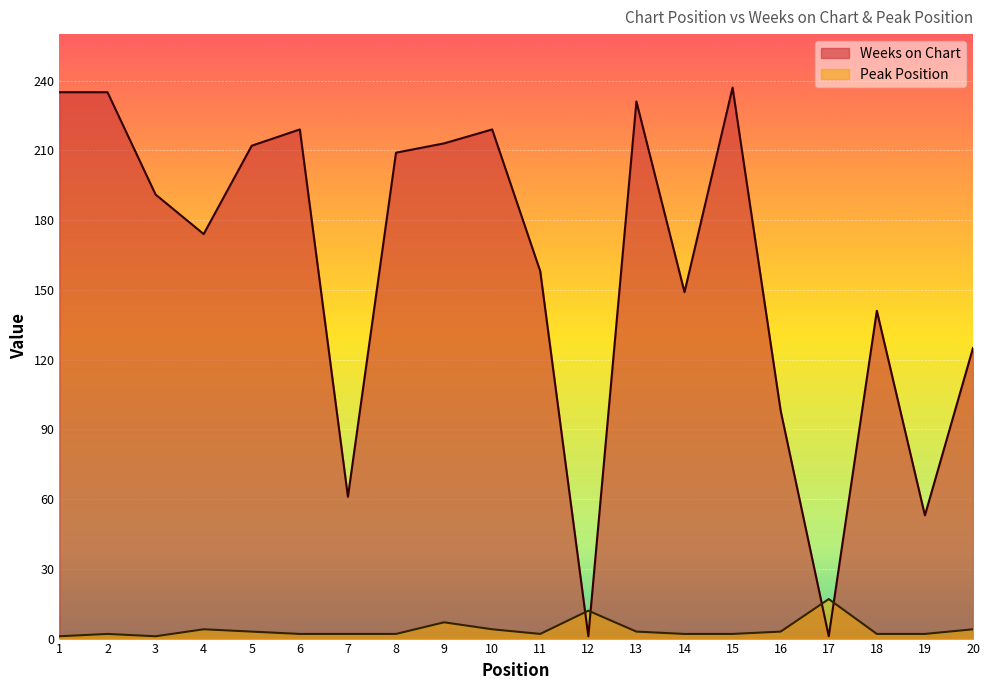

Does the chart display data point markers on the line(s)?

No